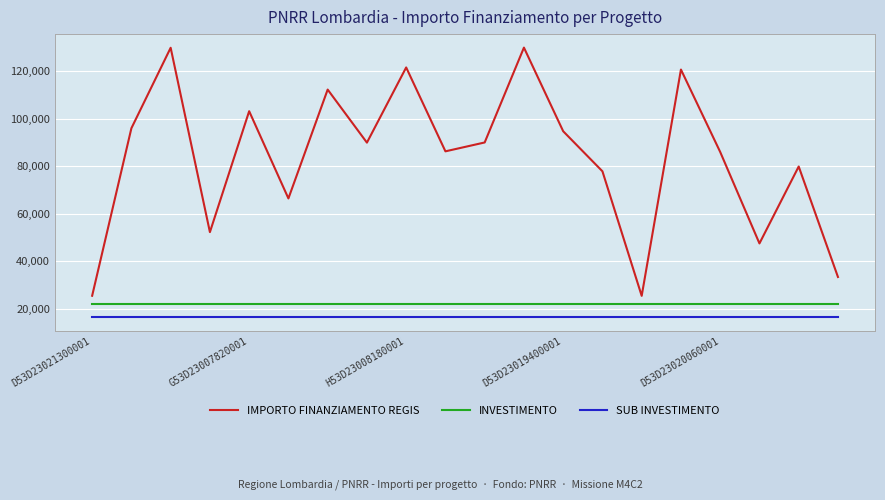

Which series has the largest total across all categories?

IMPORTO FINANZIAMENTO REGIS